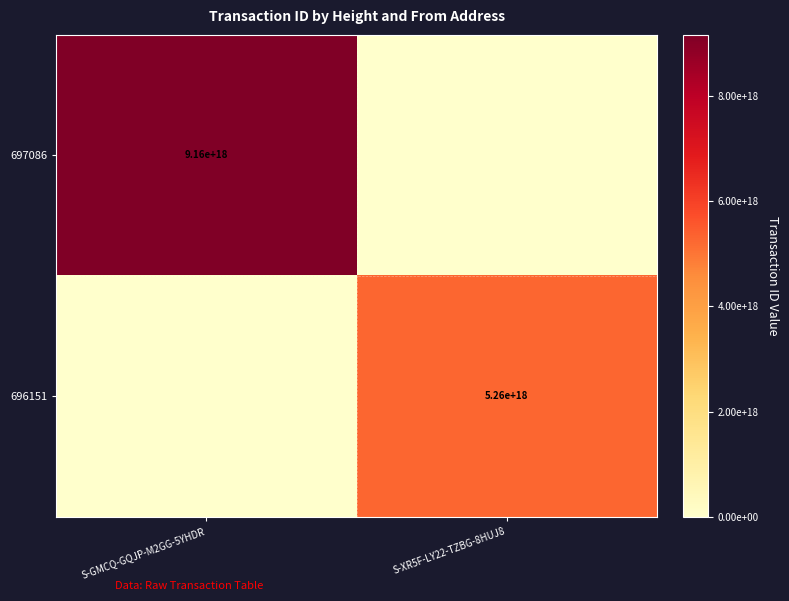

The 696151 series shows 5260000000000000000 at S-XR5F-LY22-TZBG-8HUJ8. True or false?

True